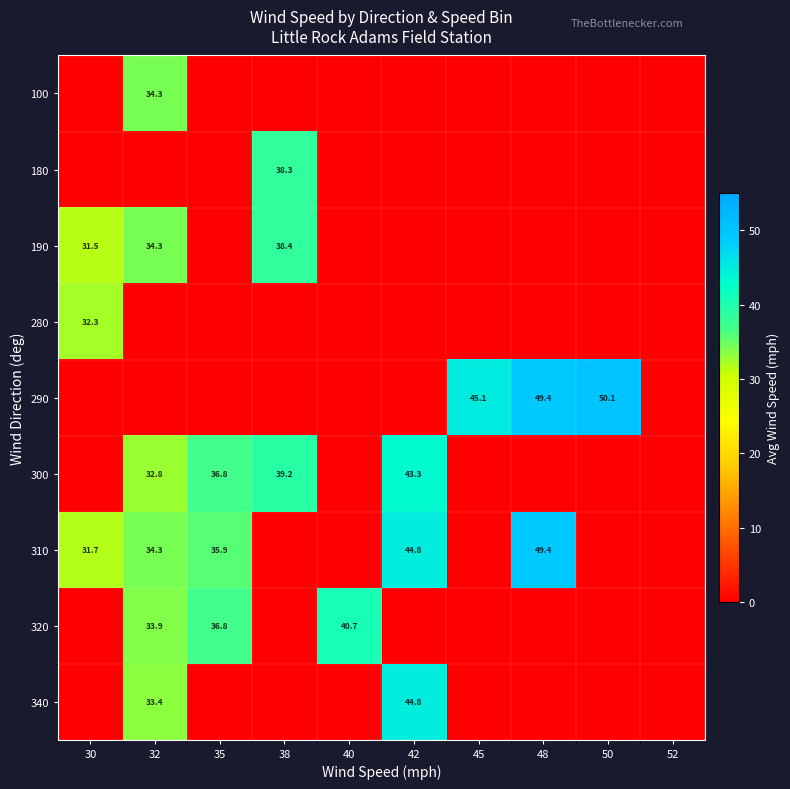

What is the maximum value for row_0?

34.3